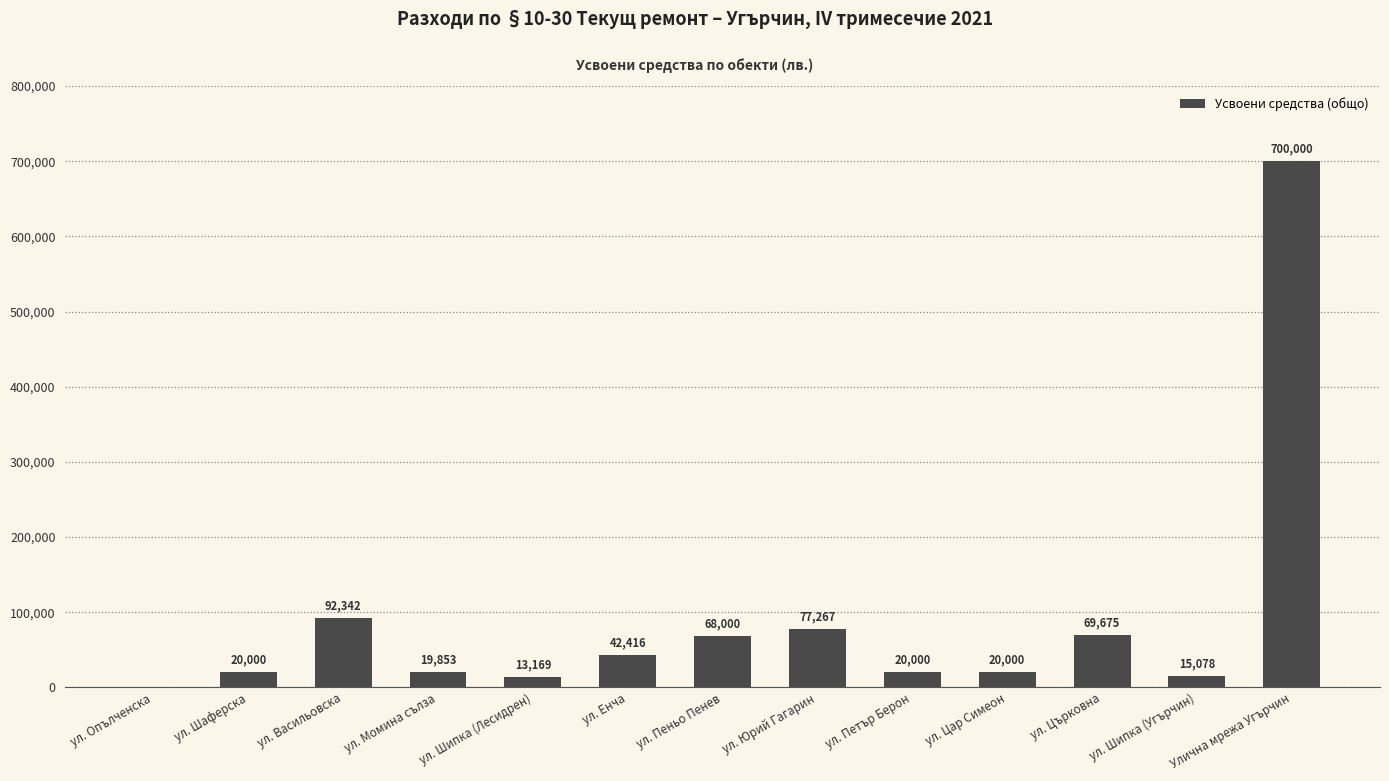

What is the sum of all values?

1157800